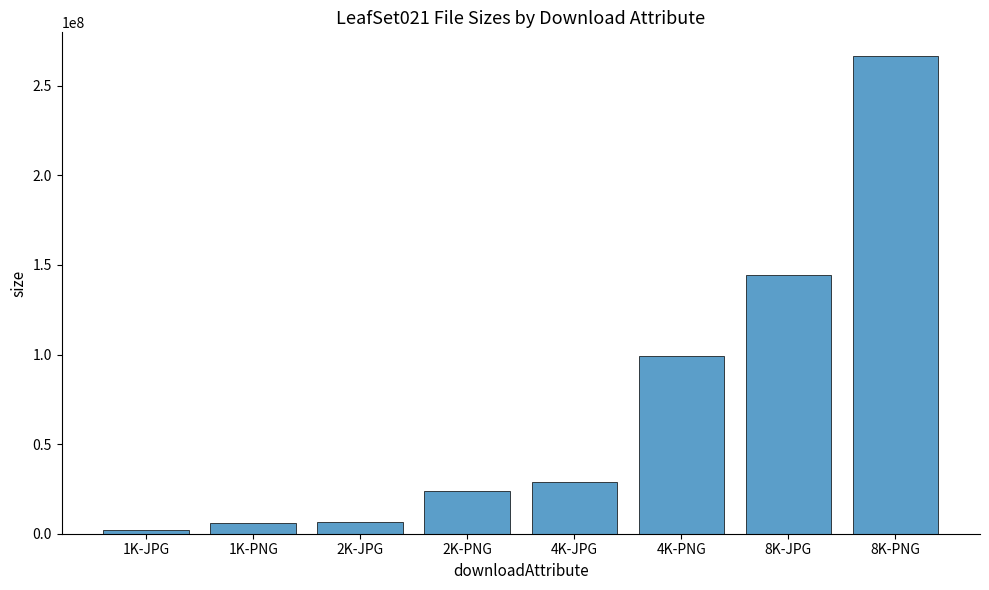

What is the change in value from 2K-PNG to 8K-PNG?

+242638885